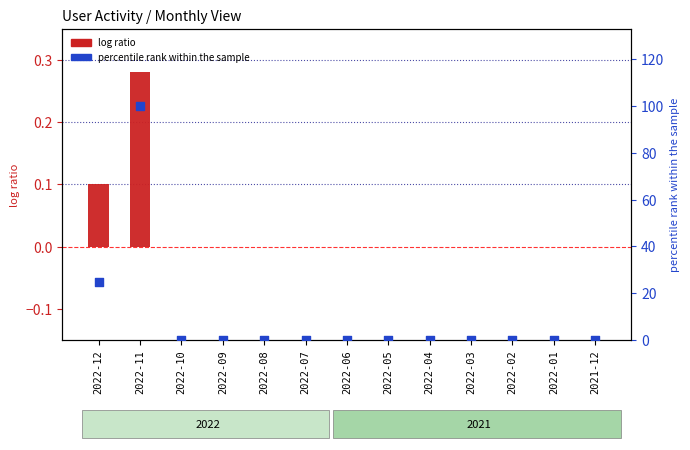

At how many categories does at least one series exceed 79?

1